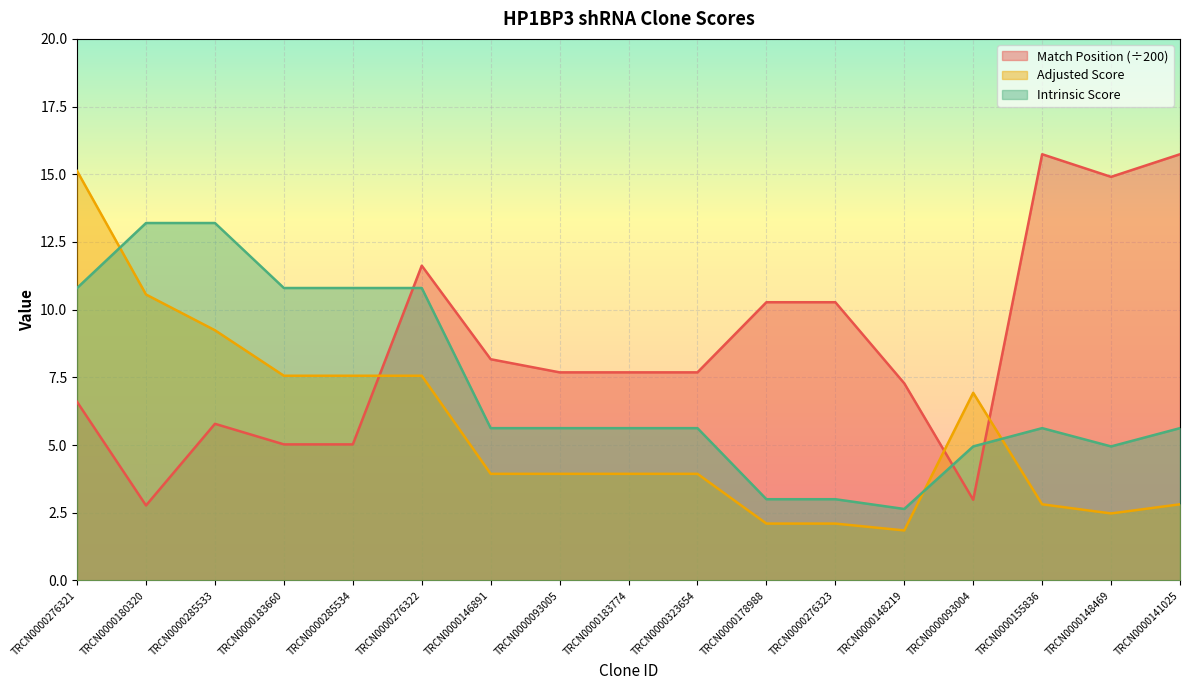

What position from the left is TRCN0000178988?

11